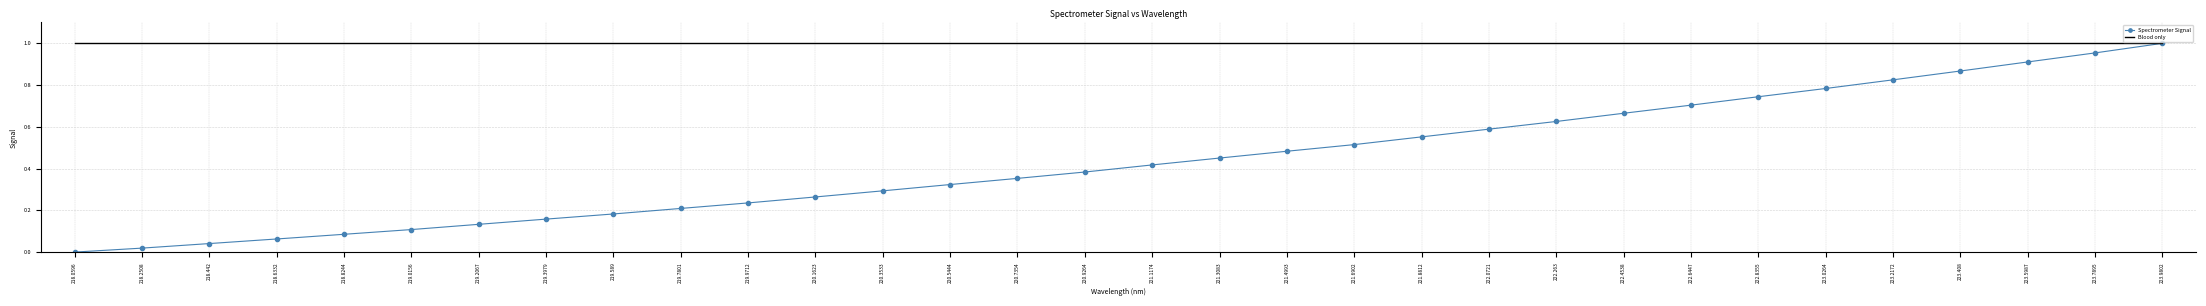

Is it true that the value at 220.5444 is 0.3?

True